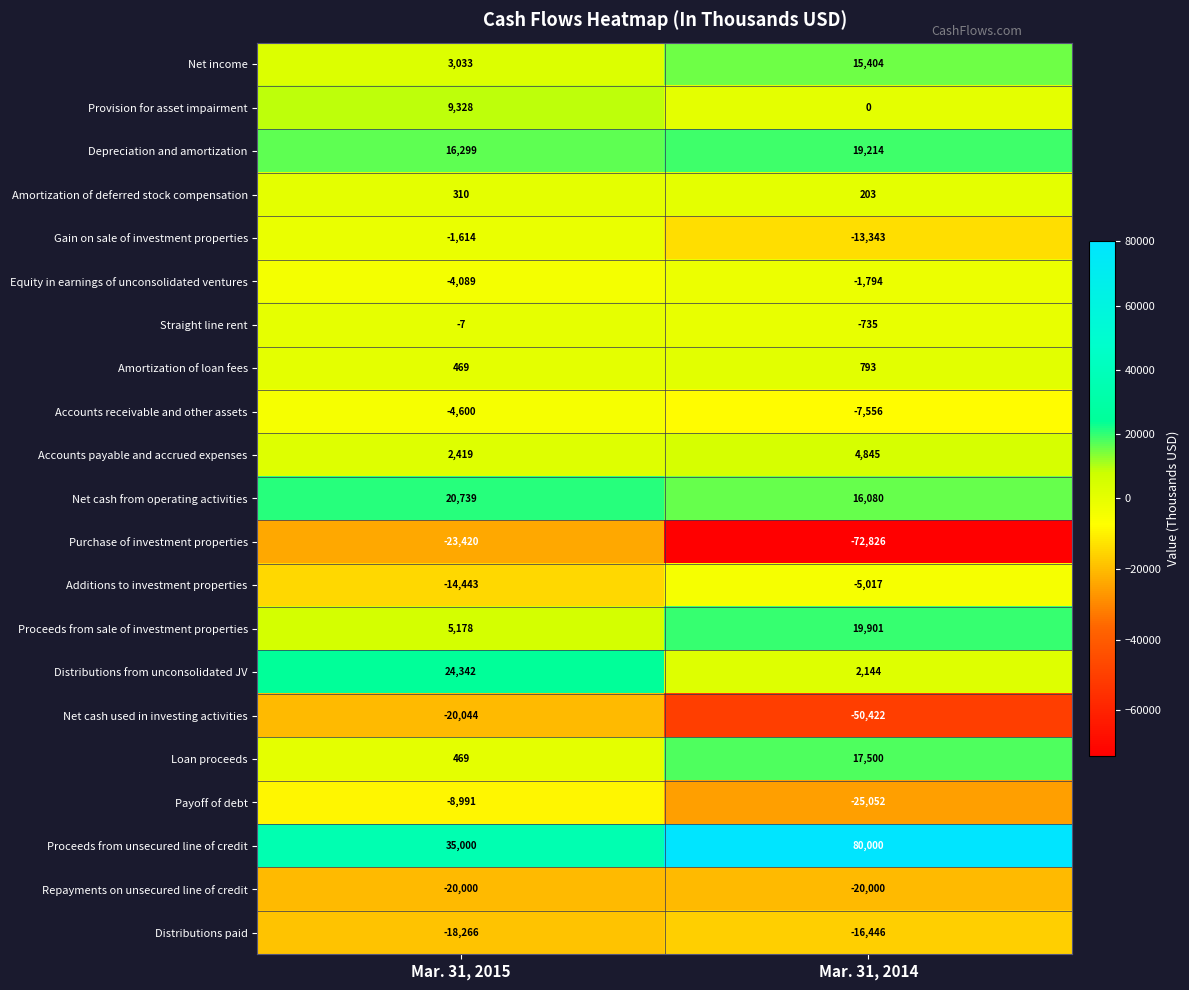

What is the difference between the maximum and minimum values in the Payoff of debt series?

16061